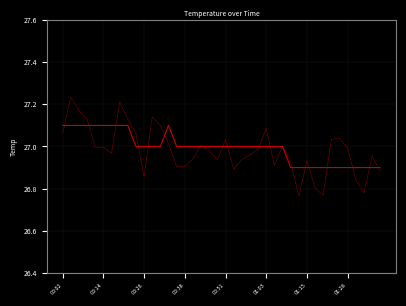

How many lines are shown in the chart?

2